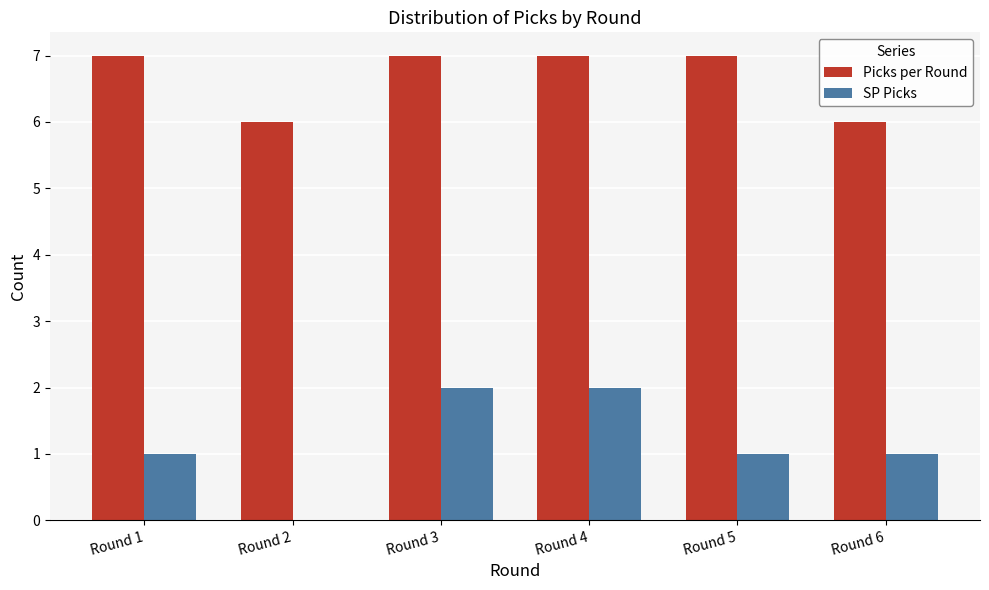

What is the total value across all series at Round 3?

9